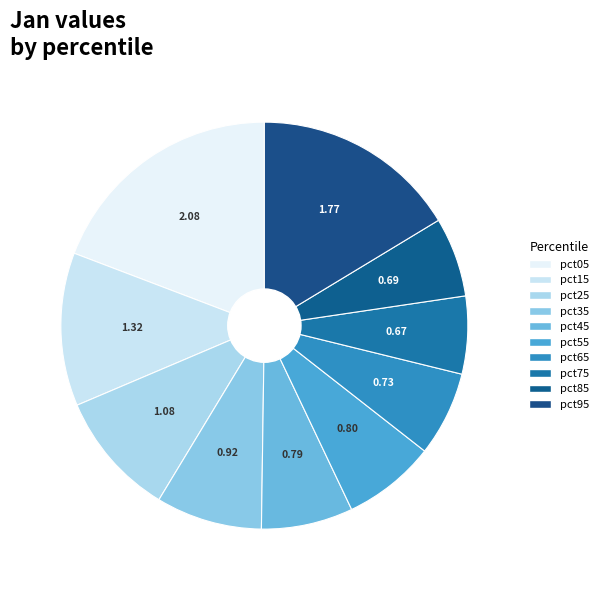

Which has a higher value, pct55 or pct75?

pct55